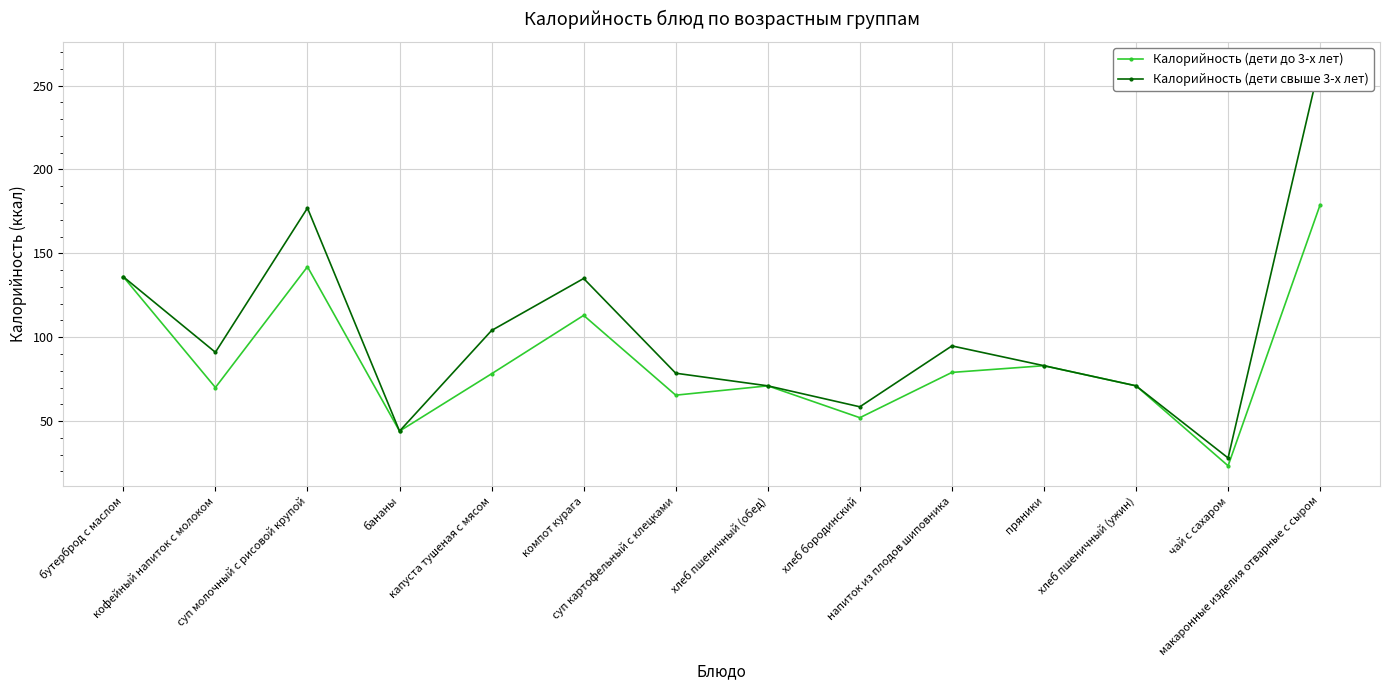

Reading left to right, transcribe all the data shown in this chart.

Калорийность (дети до 3-х лет): 136.0	70.0	142.0	44.0	78.2	113.0	65.4	71.0	52.0	79.0	83.0	71.0	23.3	179.0
Калорийность (дети свыше 3-х лет): 136.0	91.0	177.0	44.0	104.0	135.0	78.5	71.0	58.5	94.8	83.0	71.0	28.0	264.0